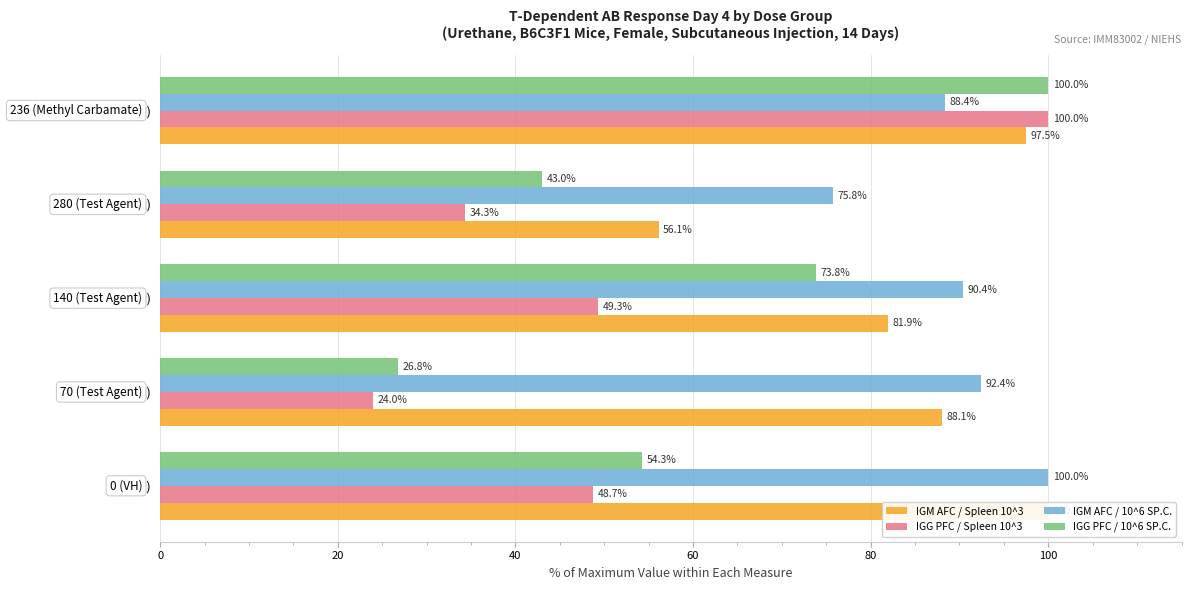

The IGM AFC / 10^6 SP.C. series shows 122.2 at 280 (Test Agent). True or false?

False